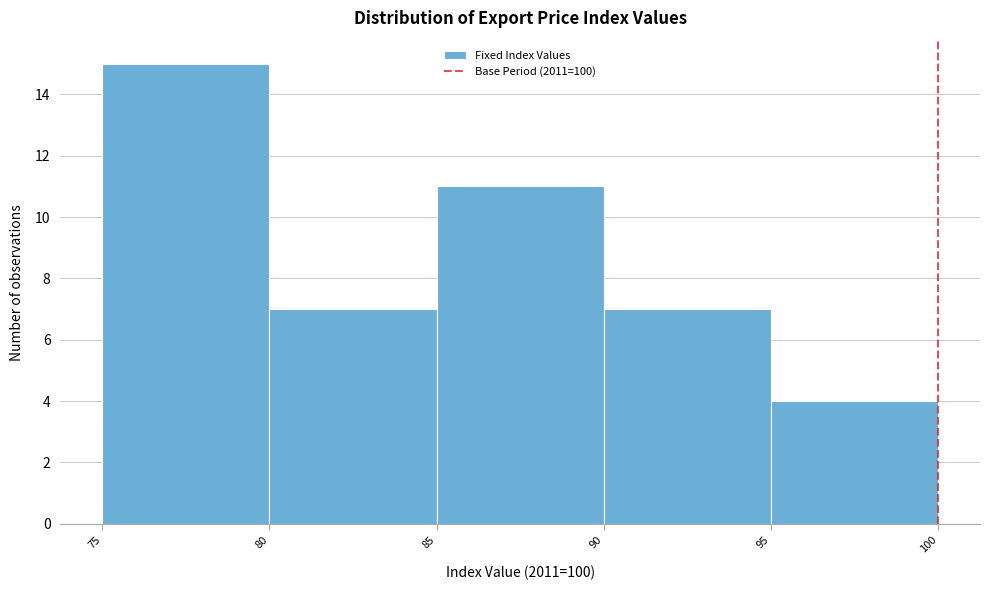

What is the height of the bar covering 80 to 85 on the x-axis? The values are not printed on the chart, so give them approximately, as read against the axis.

7